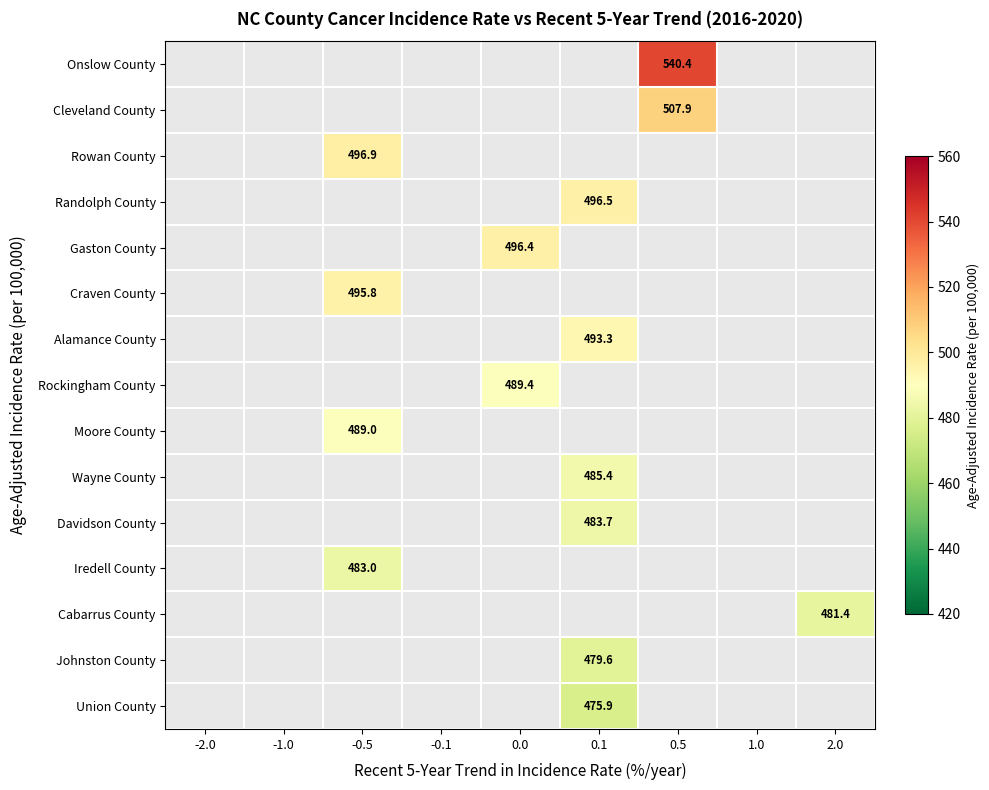

How many data points does each series have?

9